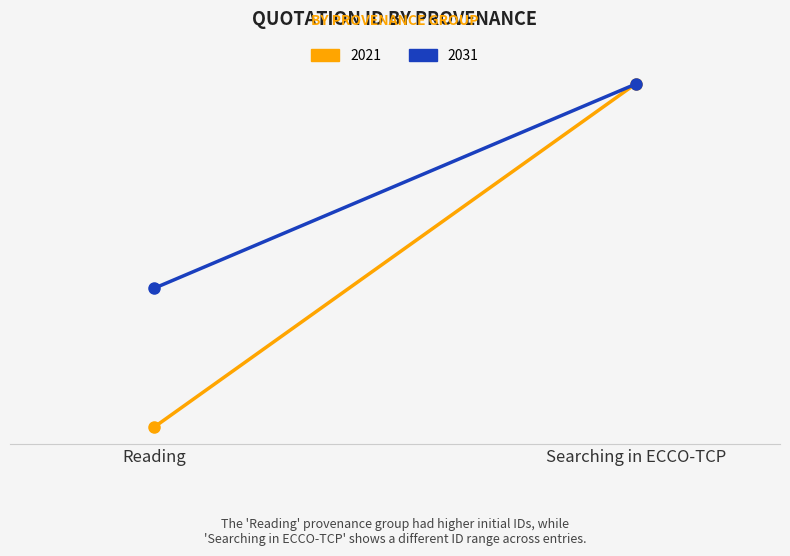

What is the difference between the maximum and minimum values in the 2021 series?

7429